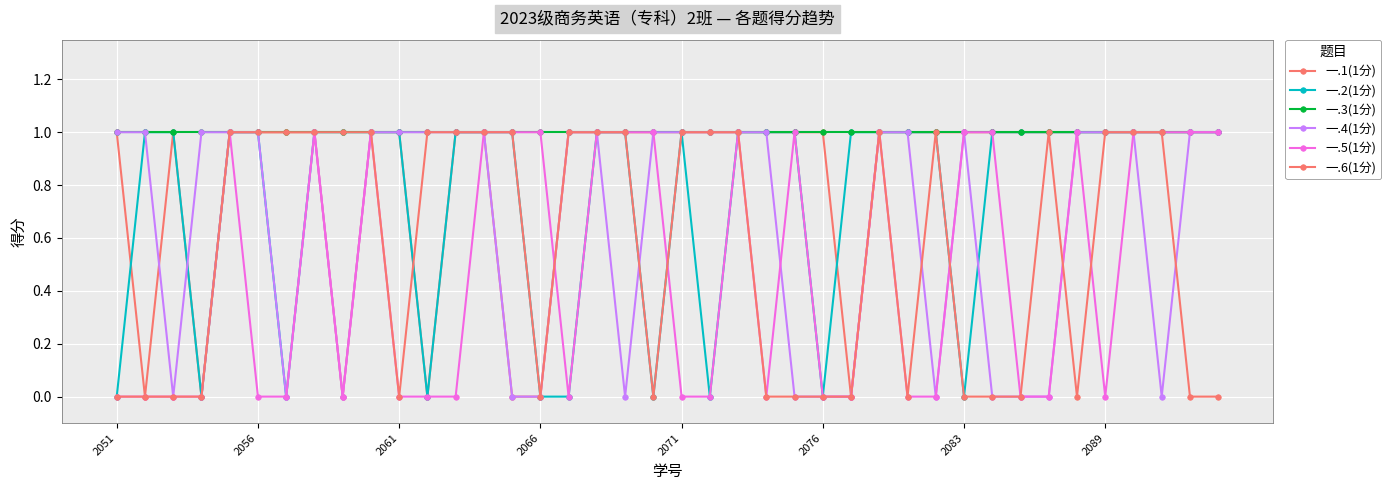

How many lines are shown in the chart?

6